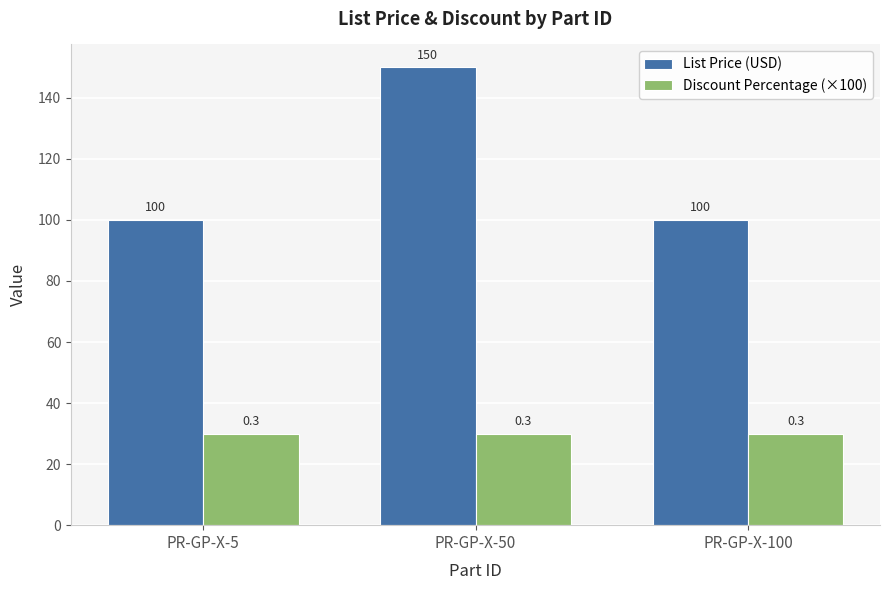

What is the highest value of the List Price (USD) series?

150